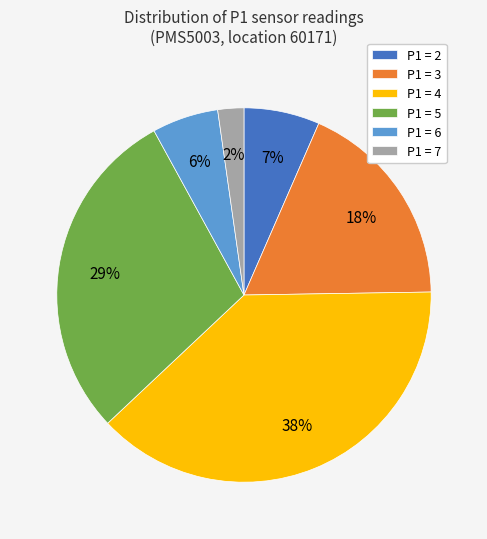

Which category has the smallest portion of the pie?

P1 = 7